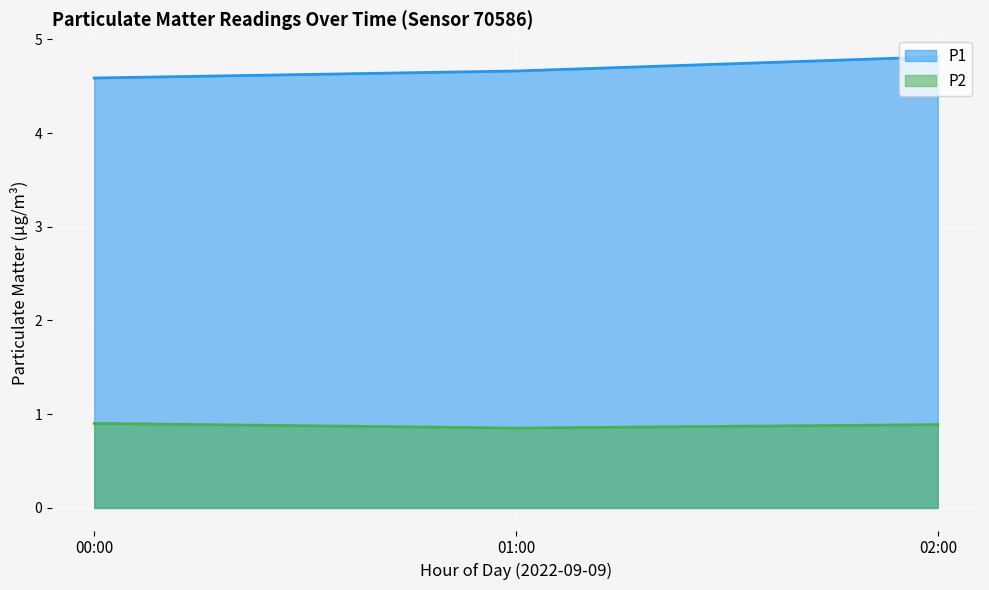

True or false: P1 and P2 cross at least once.

False